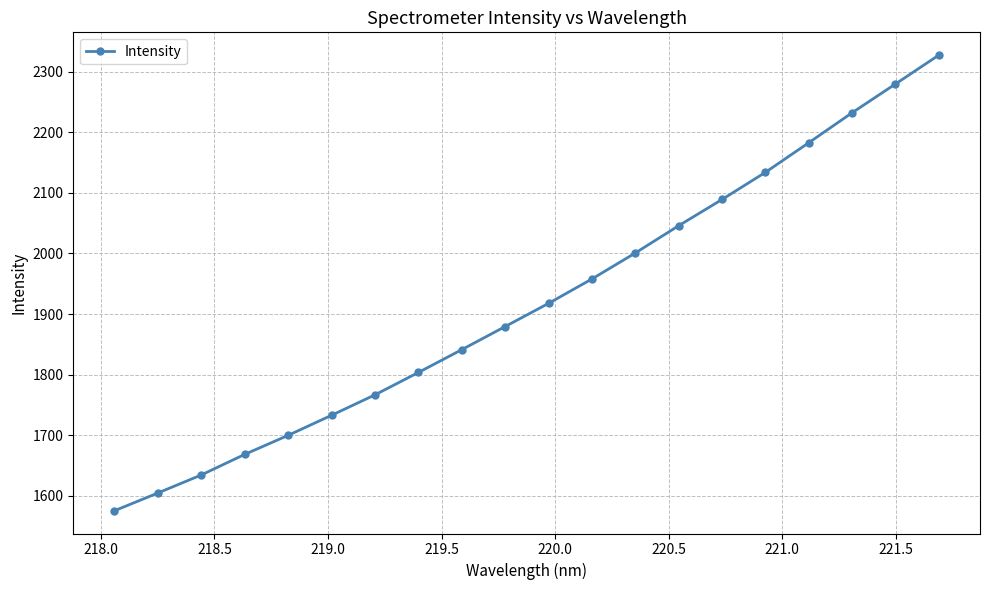

True or false: the data has more than 2 interior local peaks.

False